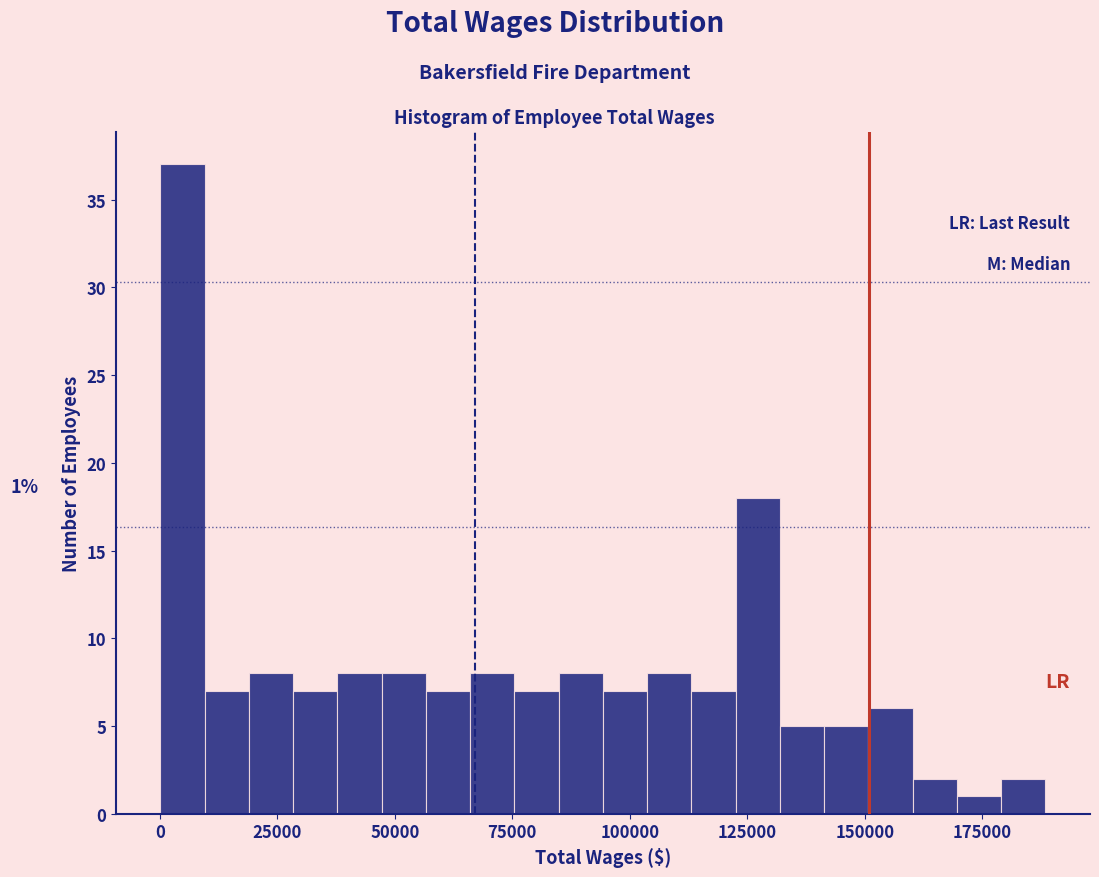

Read against the x-axis, roughly where is the centre of the tallest bar?

5000